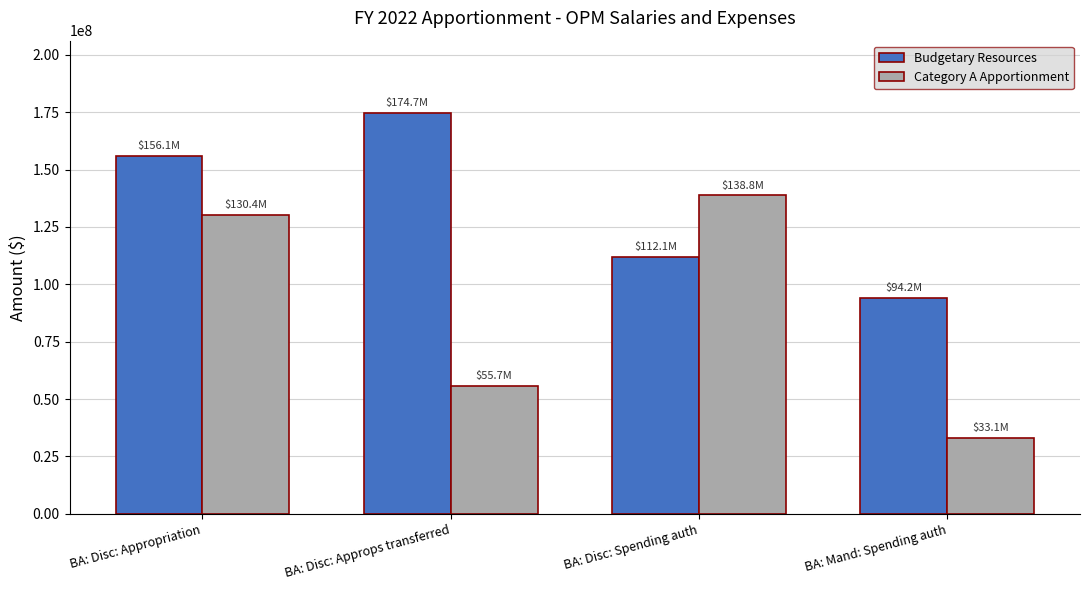

Rank the series at BA: Disc: Spending auth from lowest to highest value.

Budgetary Resources, Category A Apportionment